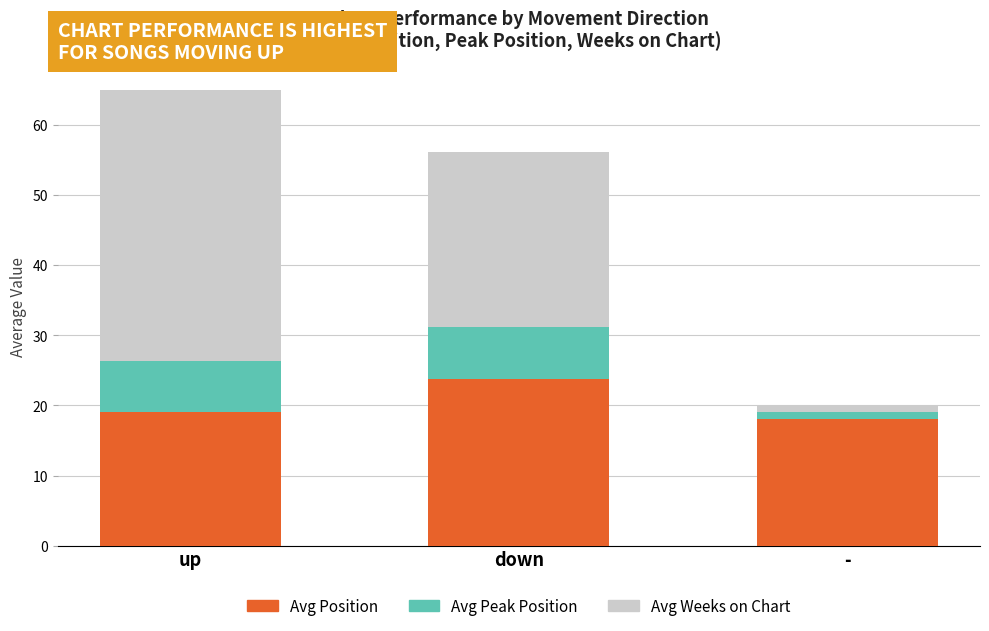

How many data points in Avg Position are less than 19?

1